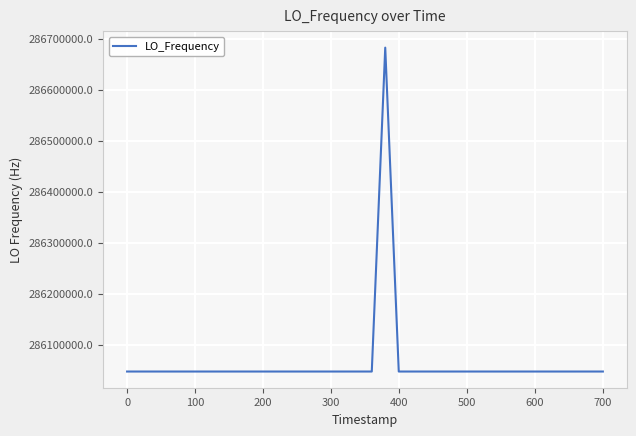

What is the greatest value displayed?

286682705.8